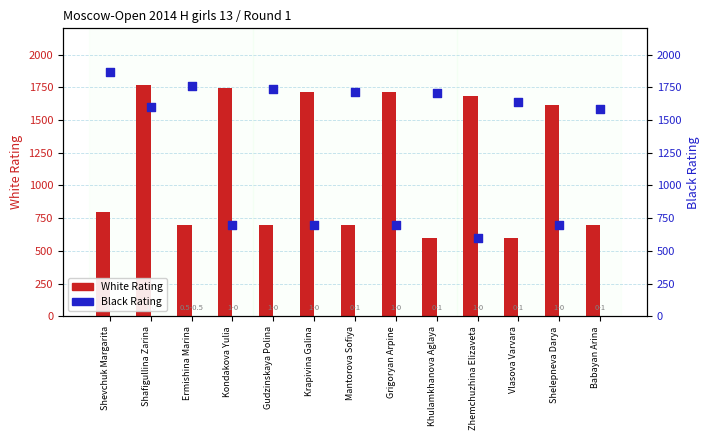

What are all the series names shown in the legend?

White Rating, Black Rating